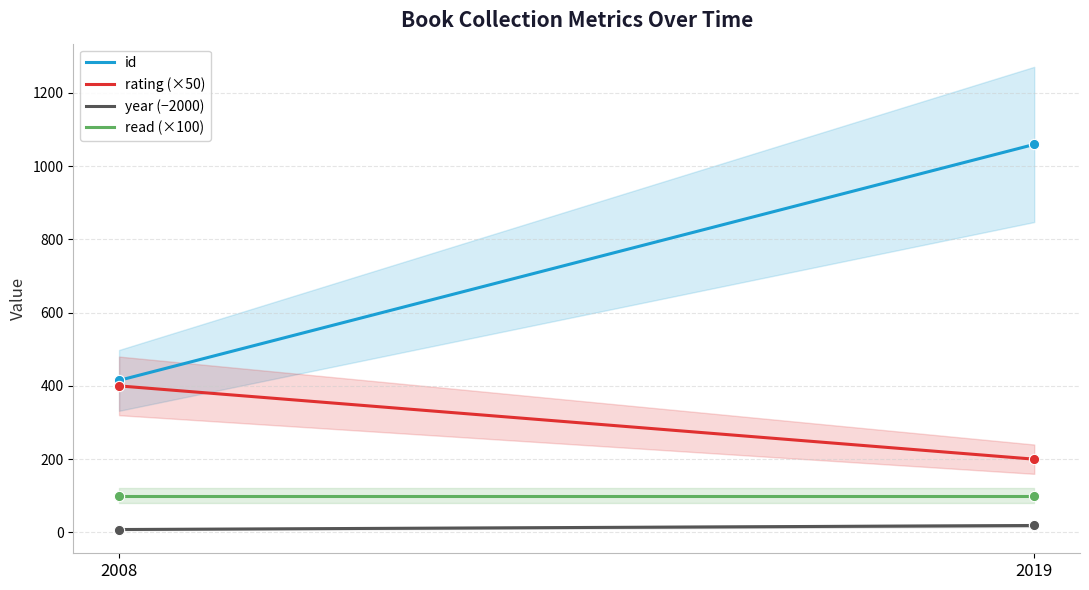

What are all the series names shown in the legend?

id, rating (×50), year (−2000), read (×100)